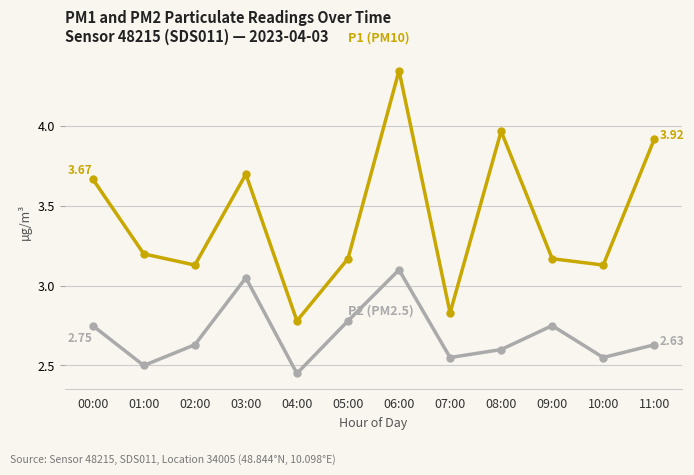

How many lines are shown in the chart?

2